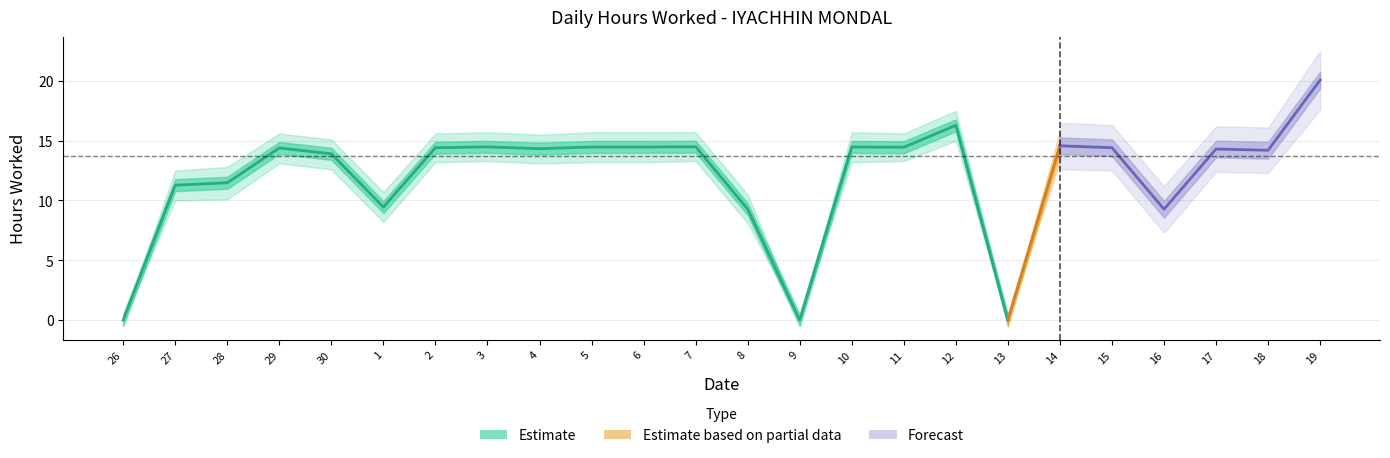

Where is Upper Band nearest to the value 10?

8